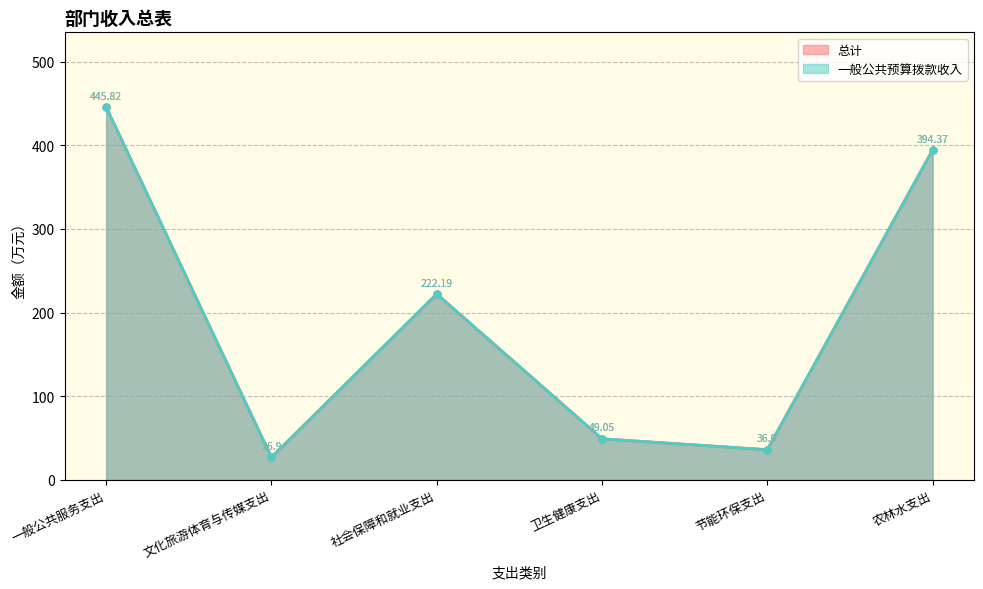

What is the label of the 3rd point from the right?

卫生健康支出